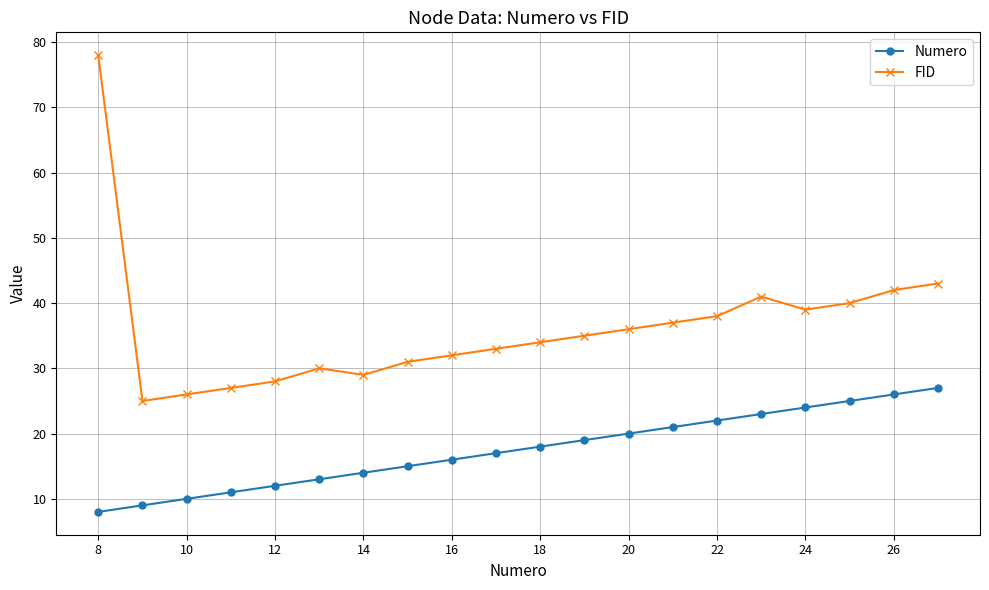

What is the minimum value shown in the chart?

8